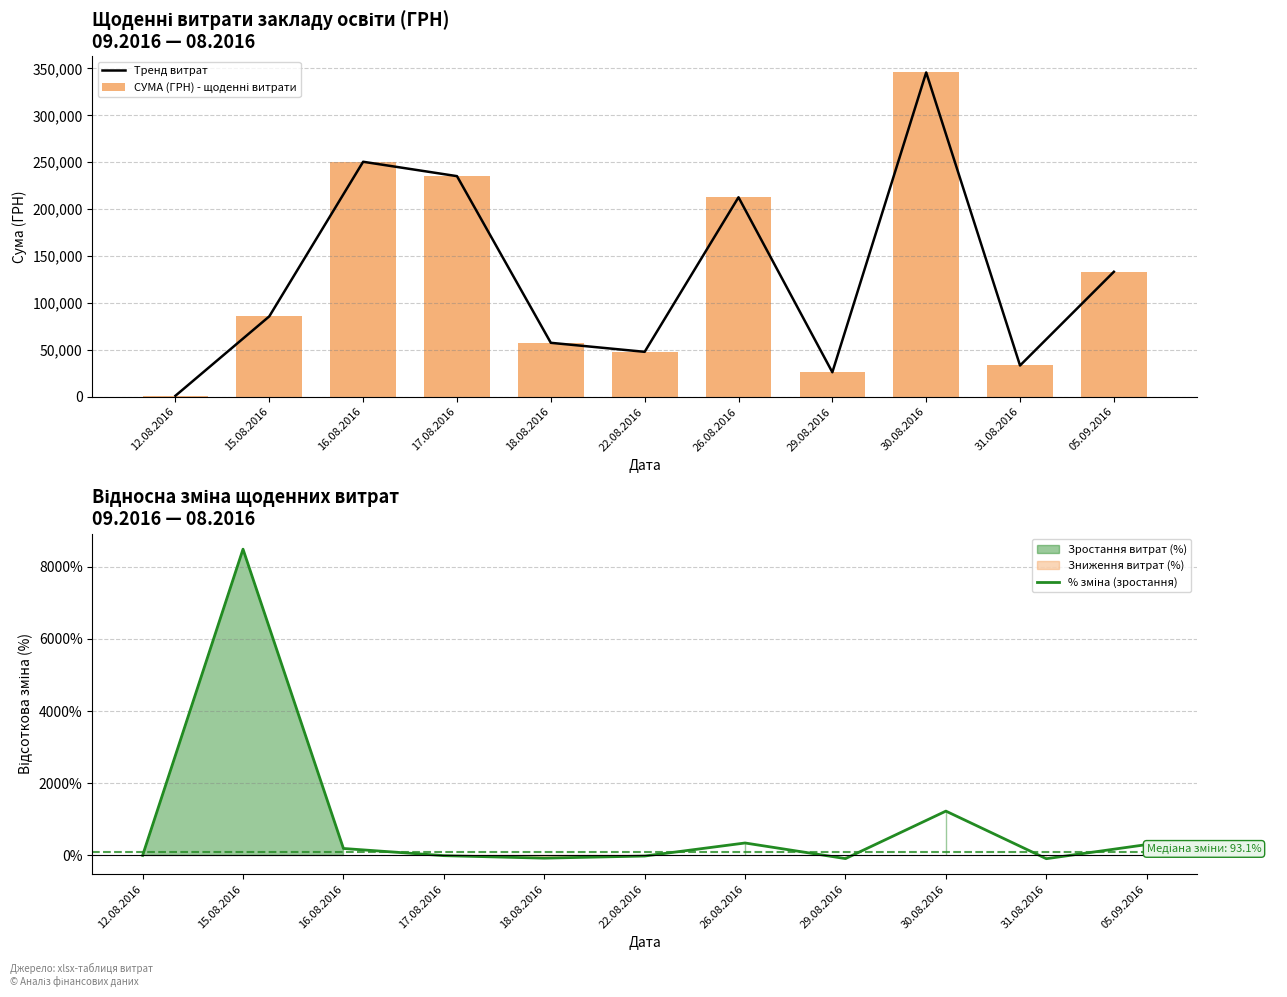

At which category is the sum across all series the highest?

30.08.2016